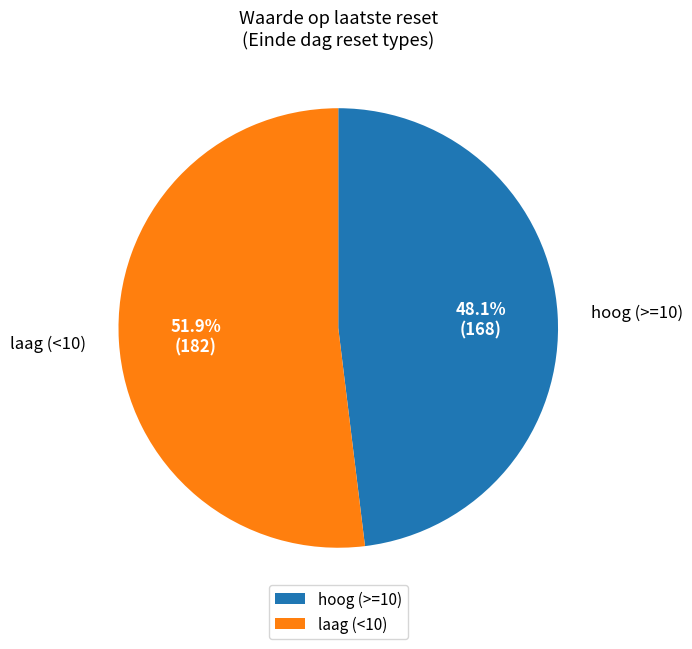

Is there a majority slice in this chart?

Yes